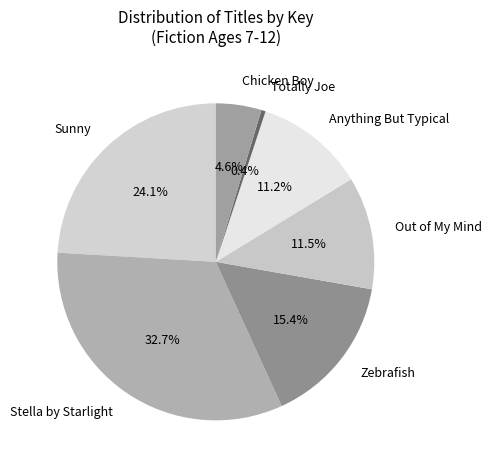

Between Anything But Typical and Totally Joe, which is larger?

Anything But Typical